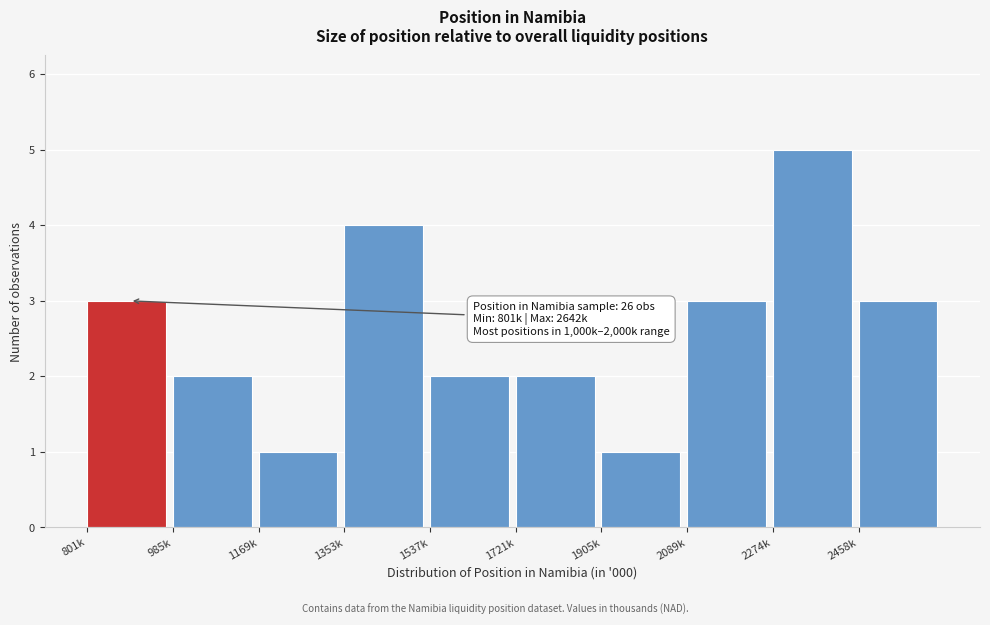

Reading left to right, list all the values displayed in this chart.

3	2	1	4	2	2	1	3	5	3